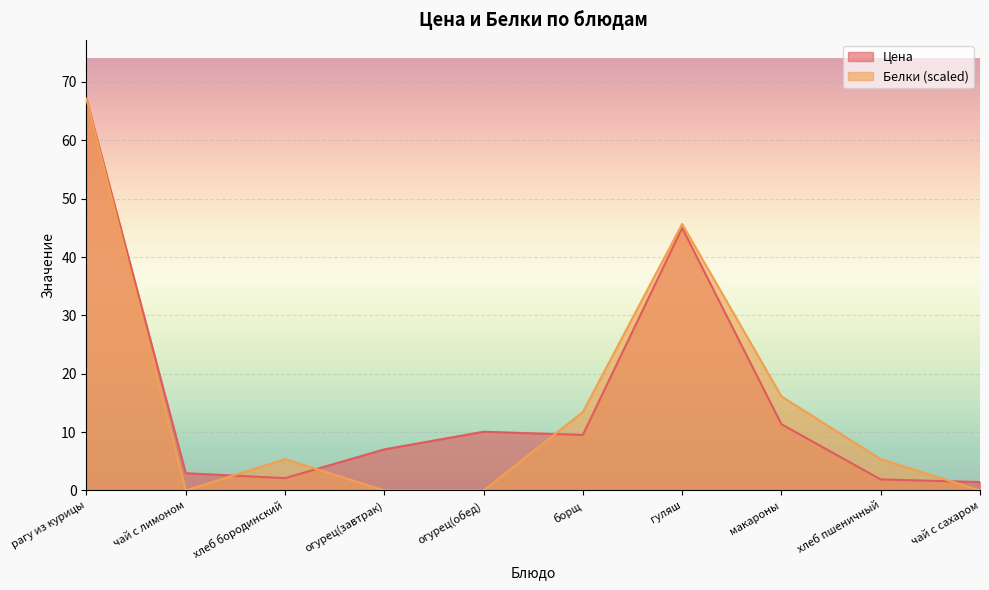

What is the total value across all series at огурец(обед)?

10.1